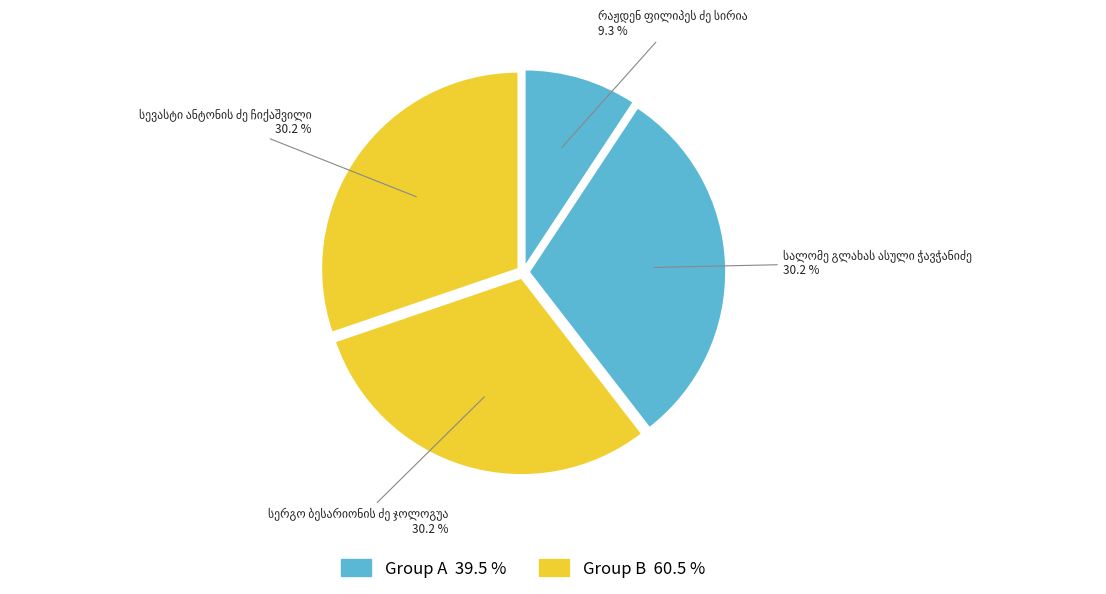

How many segments does this pie chart have?

4